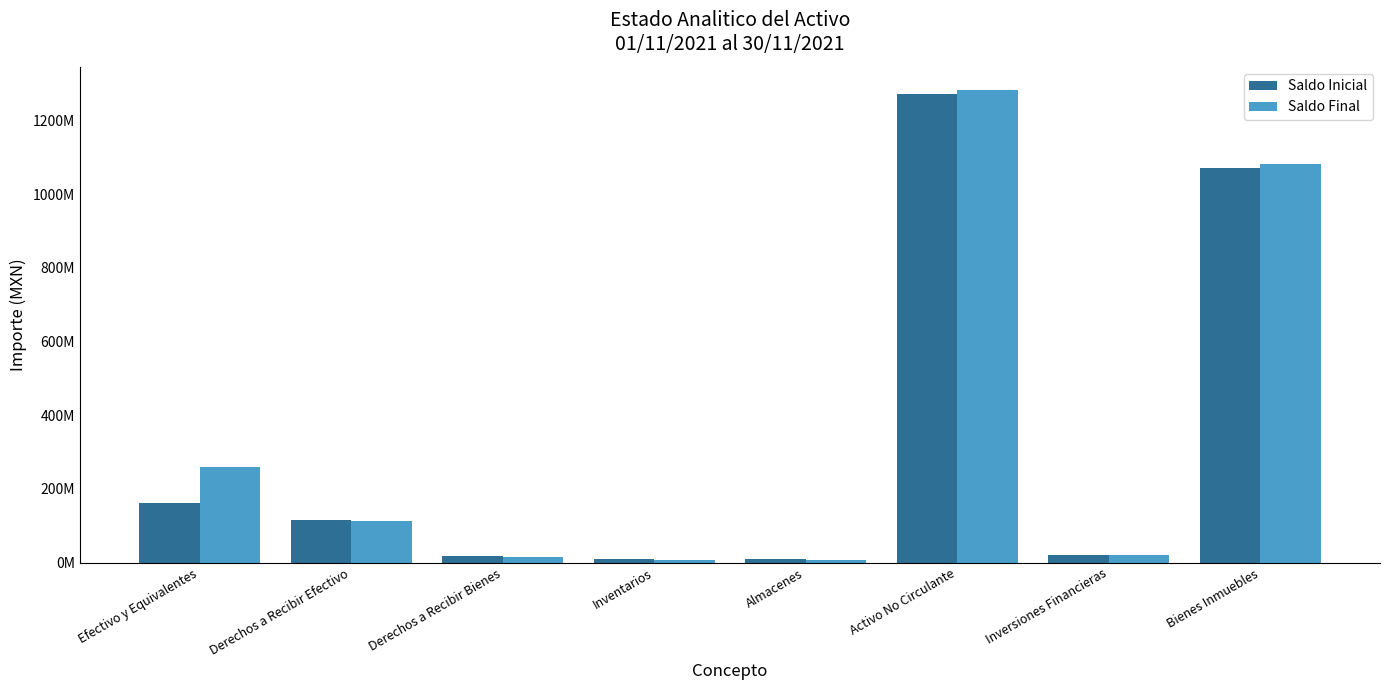

What is the label of the 5th bar from the right?

Inventarios